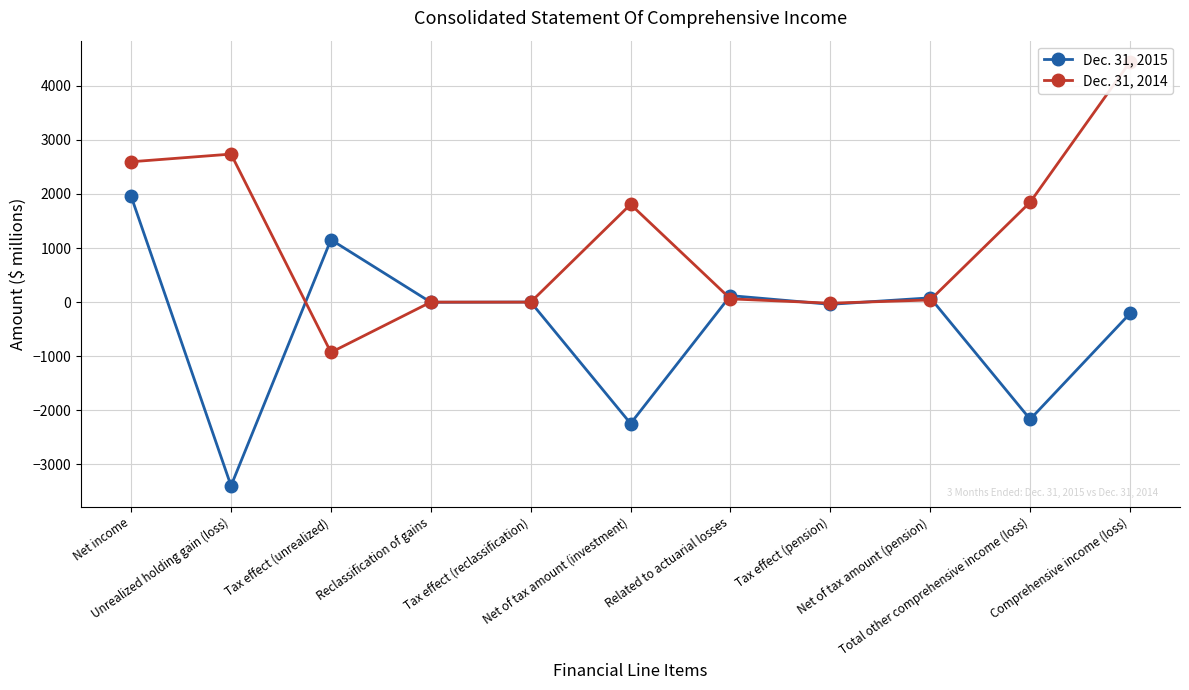

Count the number of data series in this chart.

2